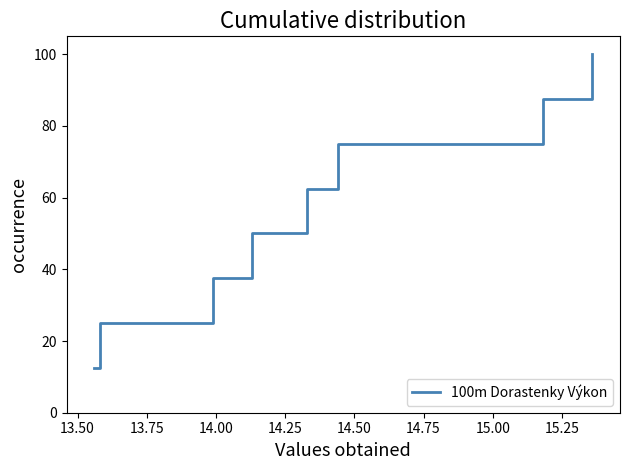

What is the smallest value displayed?

12.5